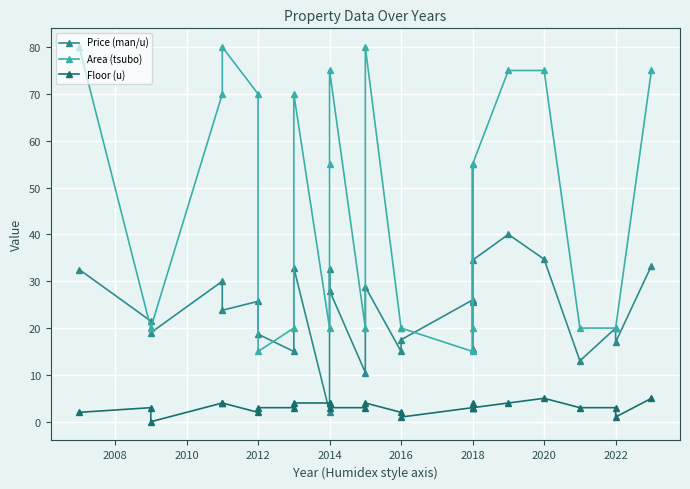

Which series changed the most between 2022 and 17?

Area (tsubo)